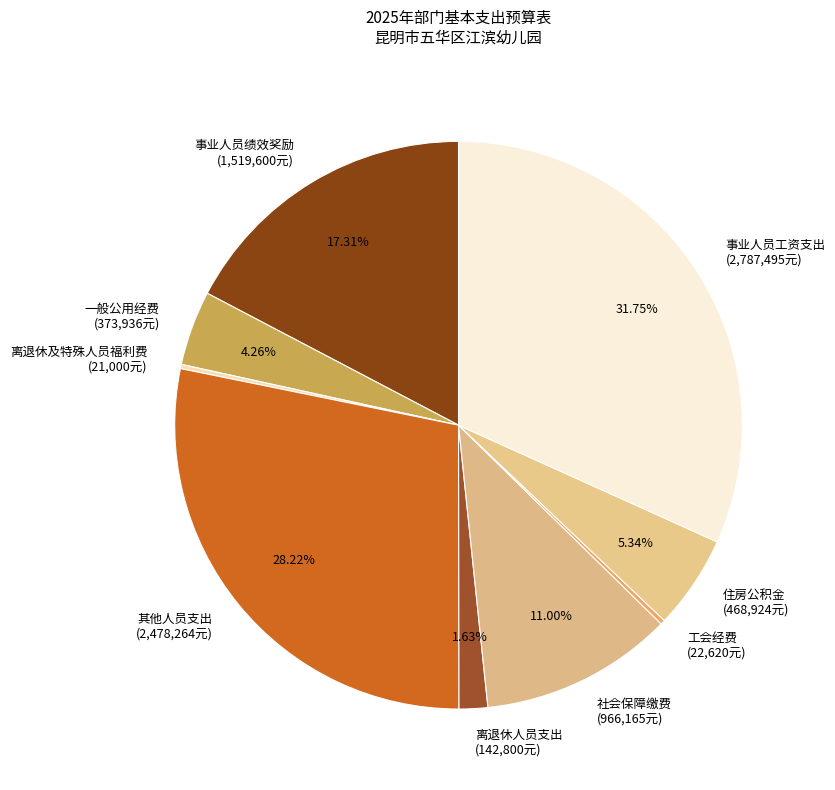

To the nearest percent, what percentage of the pie is 社会保障缴费?

11%